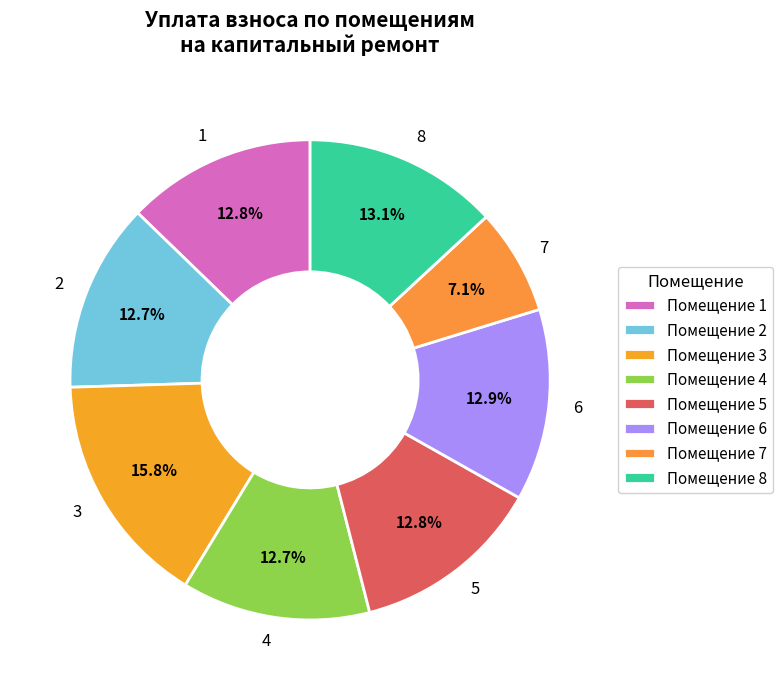

To the nearest percent, what is the difference between the 3 and 2 slice percentages?

3%